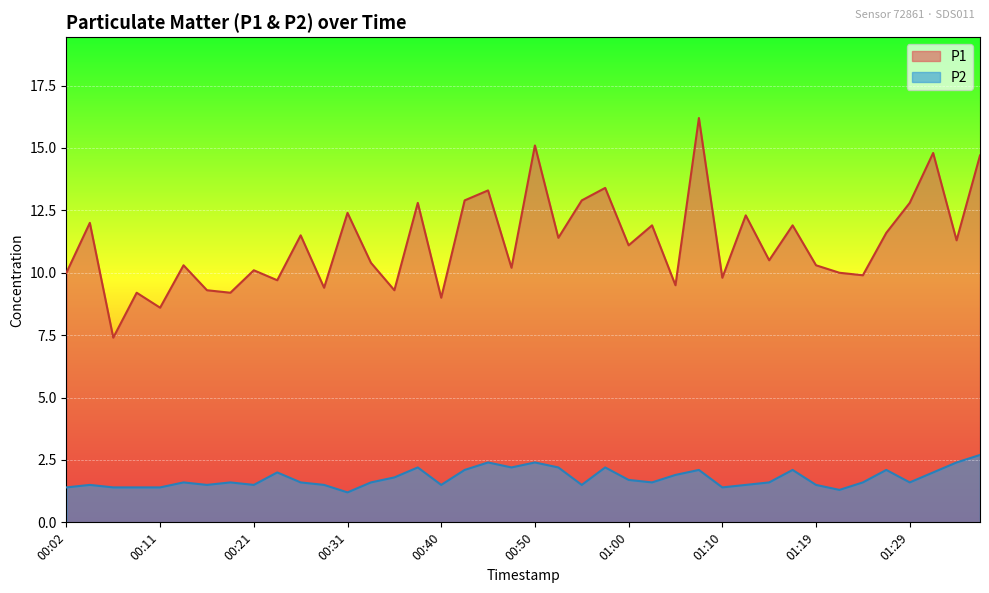

Reading left to right, extract all data points from this chart.

P1: 00:02=10.0	00:04=12.0	00:06=7.4	00:09=9.2	00:11=8.6	00:14=10.3	00:16=9.3	00:19=9.2	00:21=10.1	00:23=9.7	00:26=11.5	00:28=9.4	00:31=12.4	00:33=10.4	00:36=9.3	00:38=12.8	00:40=9.0	00:43=12.9	00:45=13.3	00:48=10.2	00:50=15.1	00:53=11.4	00:55=12.9	00:57=13.4	01:00=11.1	01:02=11.9	01:05=9.5	01:07=16.2	01:10=9.8	01:12=12.3	01:15=10.5	01:17=11.9	01:19=10.3	01:22=10.0	01:24=9.9	01:27=11.6	01:29=12.8	01:32=14.8	01:34=11.3	01:36=14.7
P2: 00:02=1.4	00:04=1.5	00:06=1.4	00:09=1.4	00:11=1.4	00:14=1.6	00:16=1.5	00:19=1.6	00:21=1.5	00:23=2.0	00:26=1.6	00:28=1.5	00:31=1.2	00:33=1.6	00:36=1.8	00:38=2.2	00:40=1.5	00:43=2.1	00:45=2.4	00:48=2.2	00:50=2.4	00:53=2.2	00:55=1.5	00:57=2.2	01:00=1.7	01:02=1.6	01:05=1.9	01:07=2.1	01:10=1.4	01:12=1.5	01:15=1.6	01:17=2.1	01:19=1.5	01:22=1.3	01:24=1.6	01:27=2.1	01:29=1.6	01:32=2.0	01:34=2.4	01:36=2.7